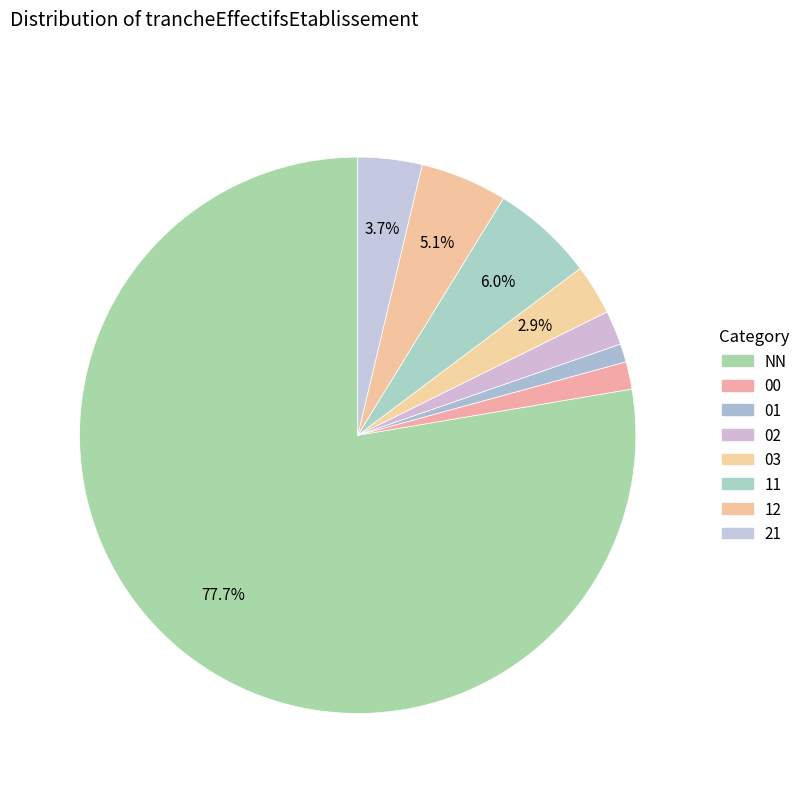

How many slices are in this pie chart?

8